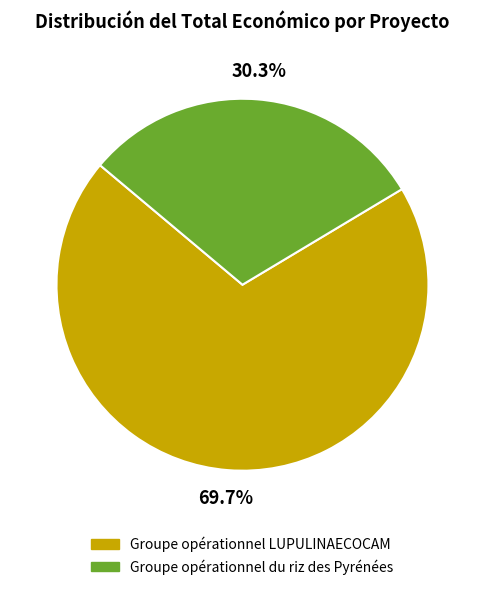

Which slice is the largest?

Groupe opérationnel LUPULINAECOCAM